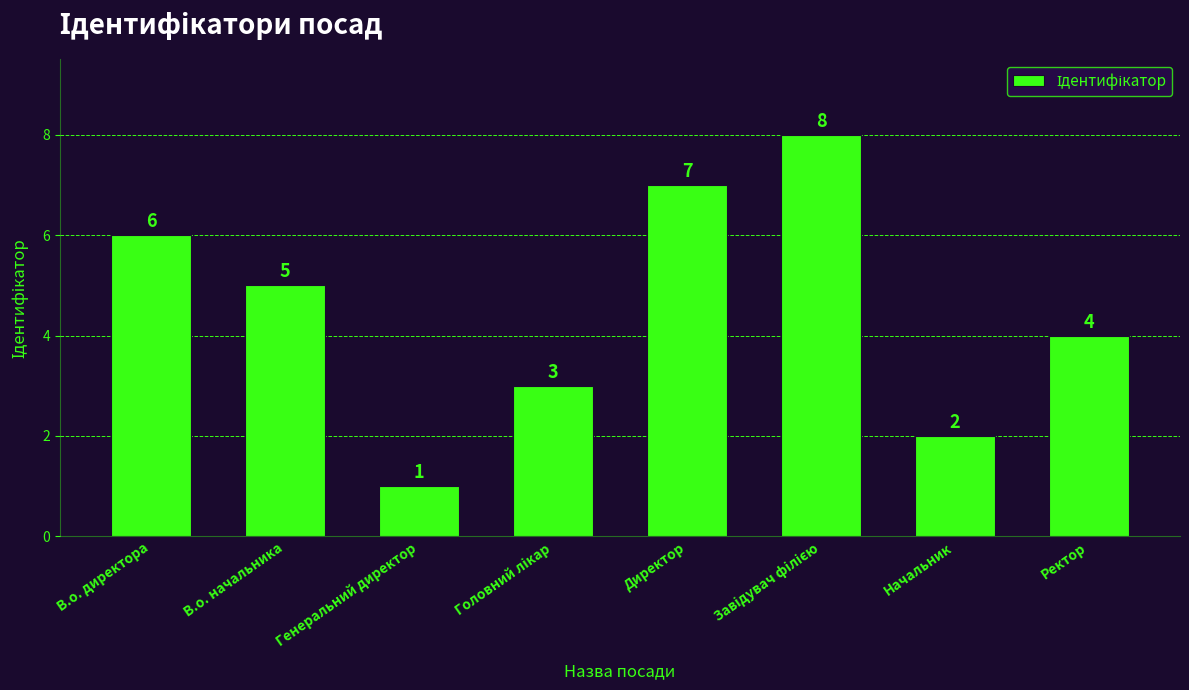

What is the change in value from В.о. начальника to Директор?

+2